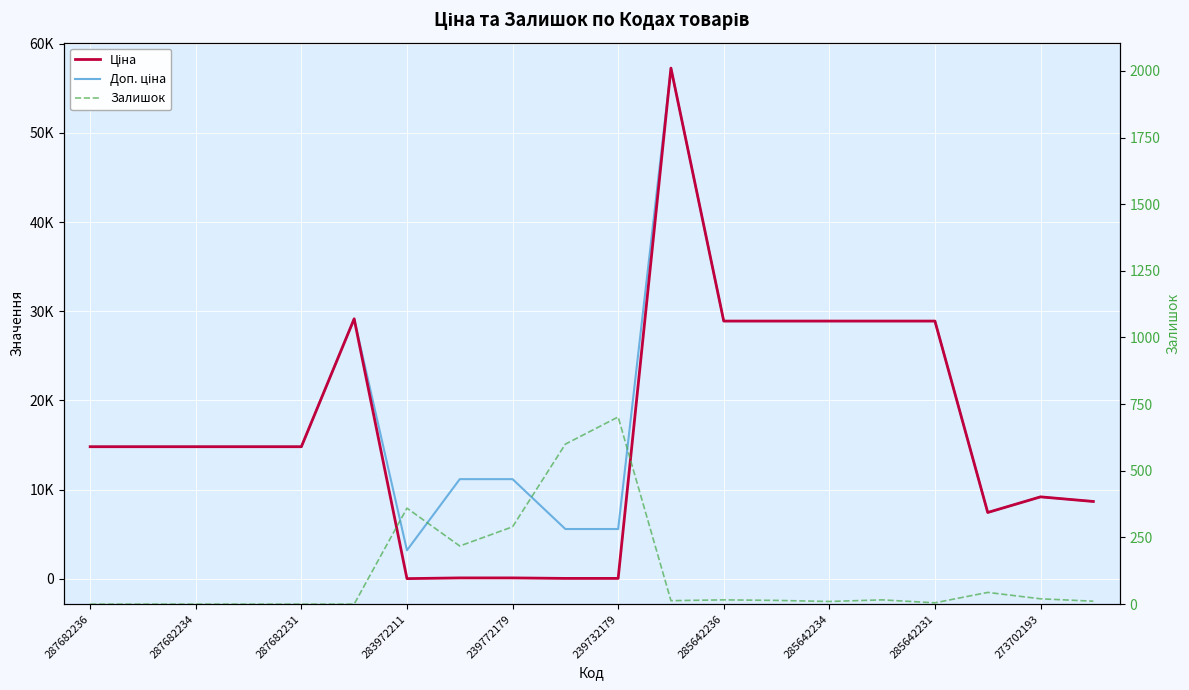

What position from the right is 285642231?

4